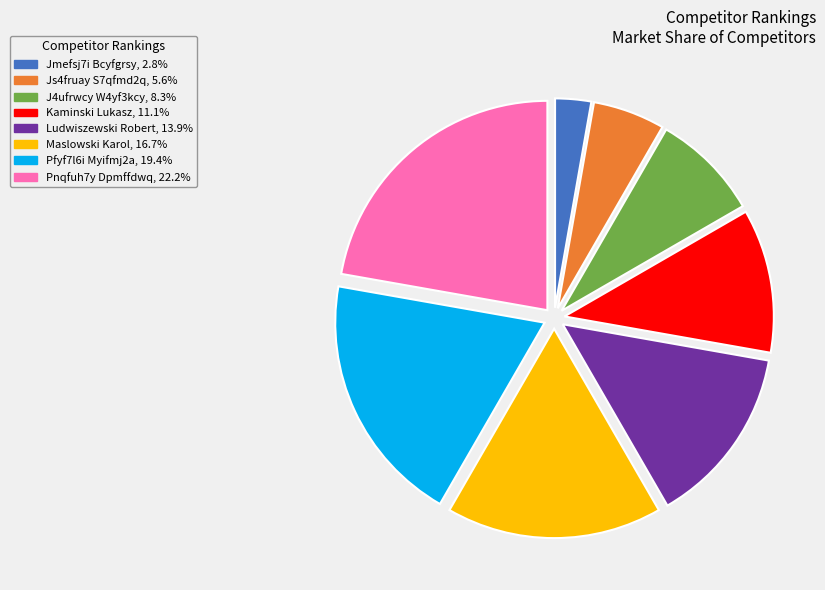

Is Ludwiszewski Robert the majority of the pie?

No